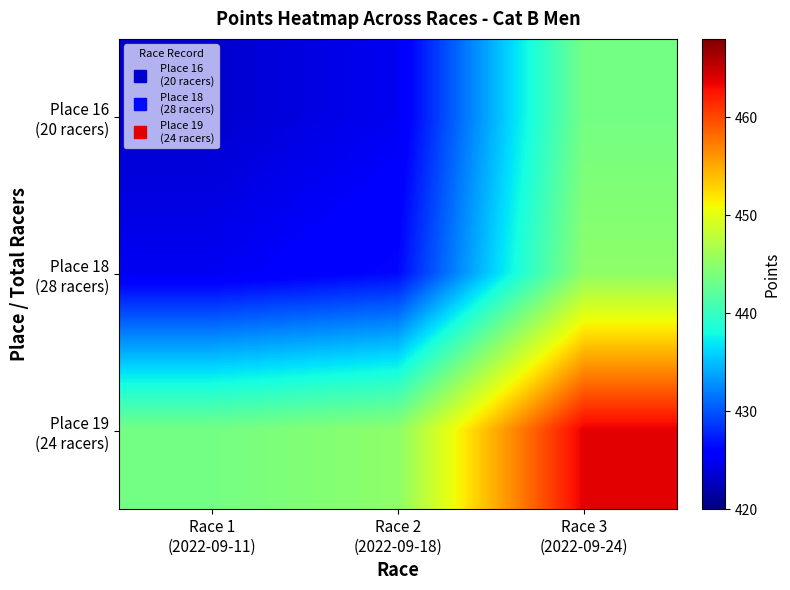

What is the spread (max minus min) of values at Race 1
(2022-09-11)?

20.2